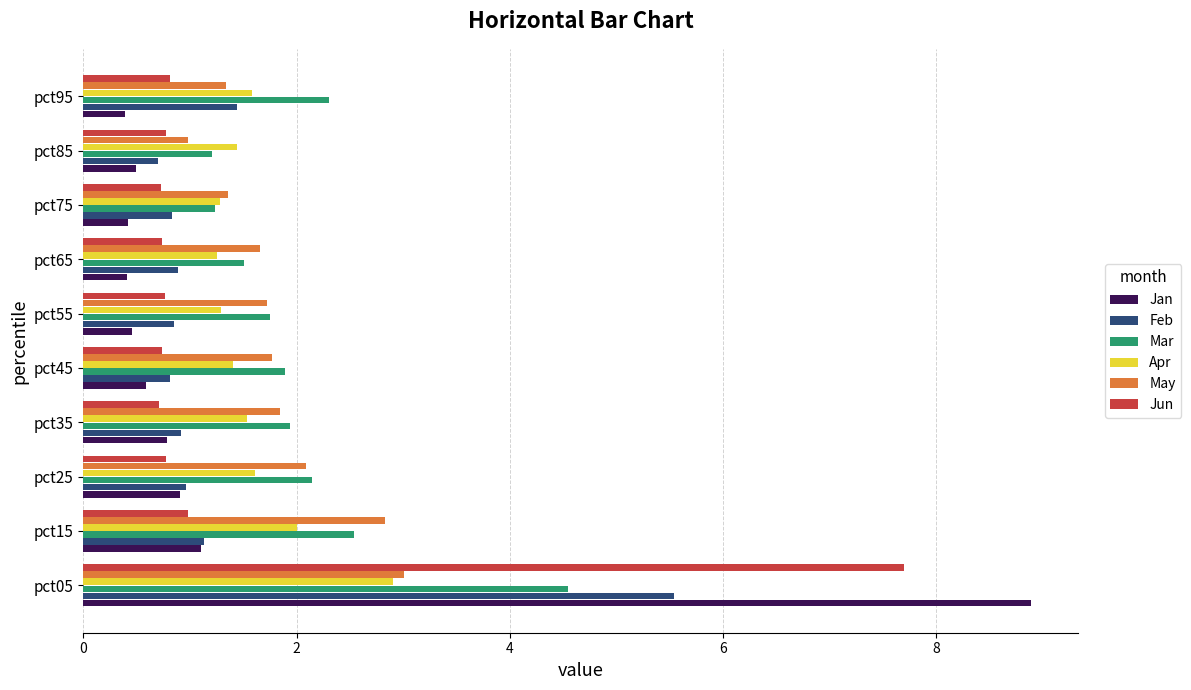

What is the approximate value of Mar at pct85?

1.2